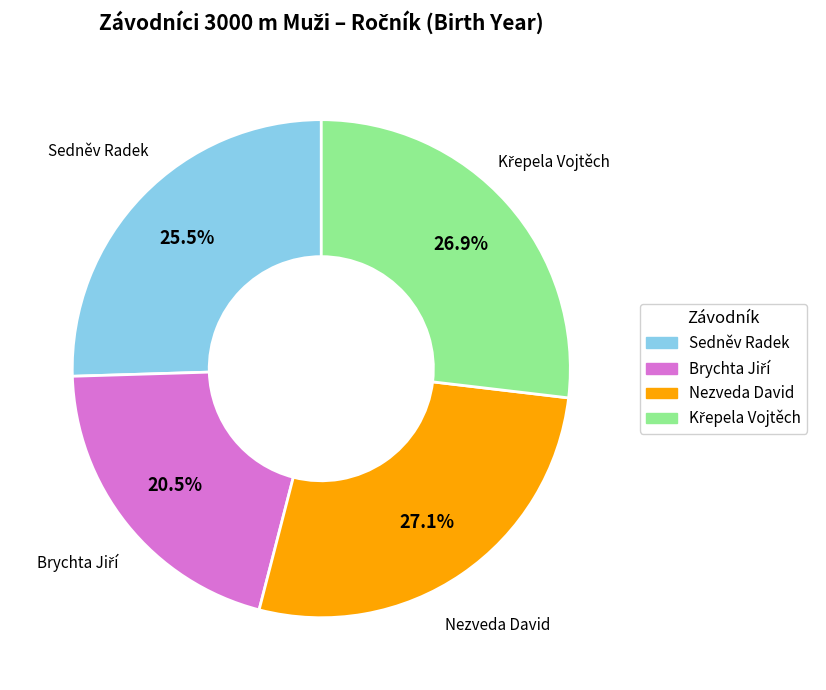

Is there any slice that represents more than half of the pie?

No